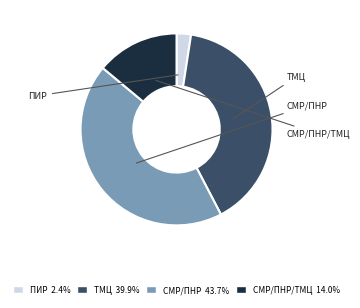

Is there any slice that represents more than half of the pie?

No